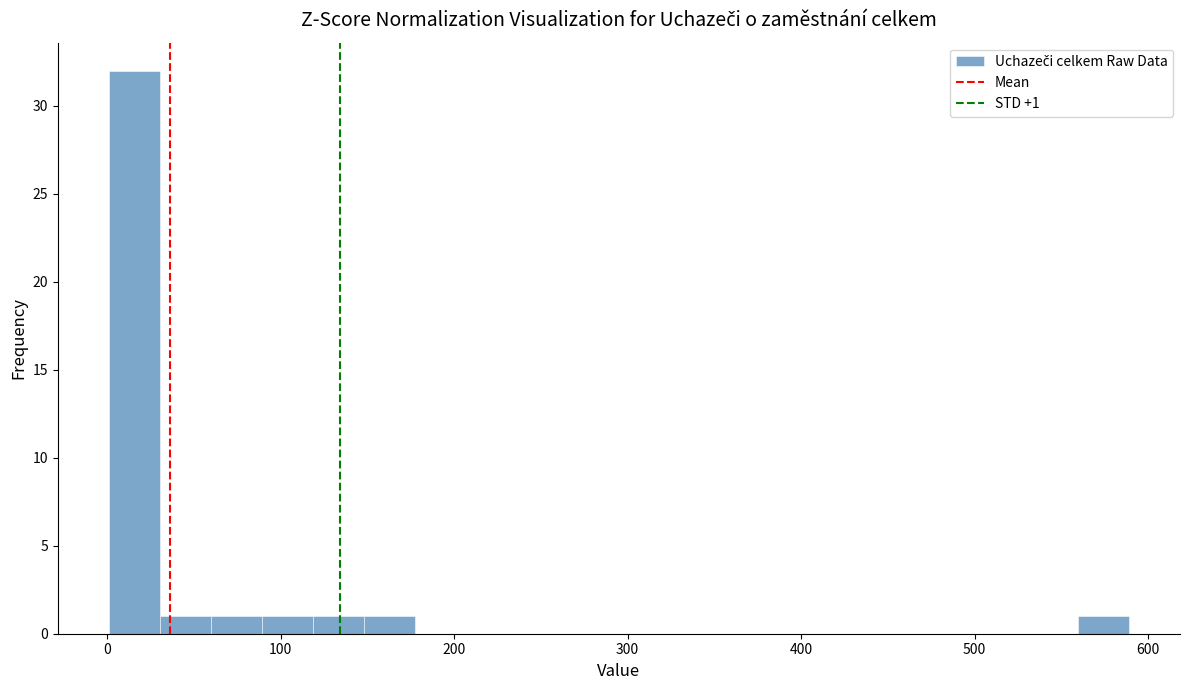

Read against the x-axis, roughly where is the centre of the tallest bar?

20